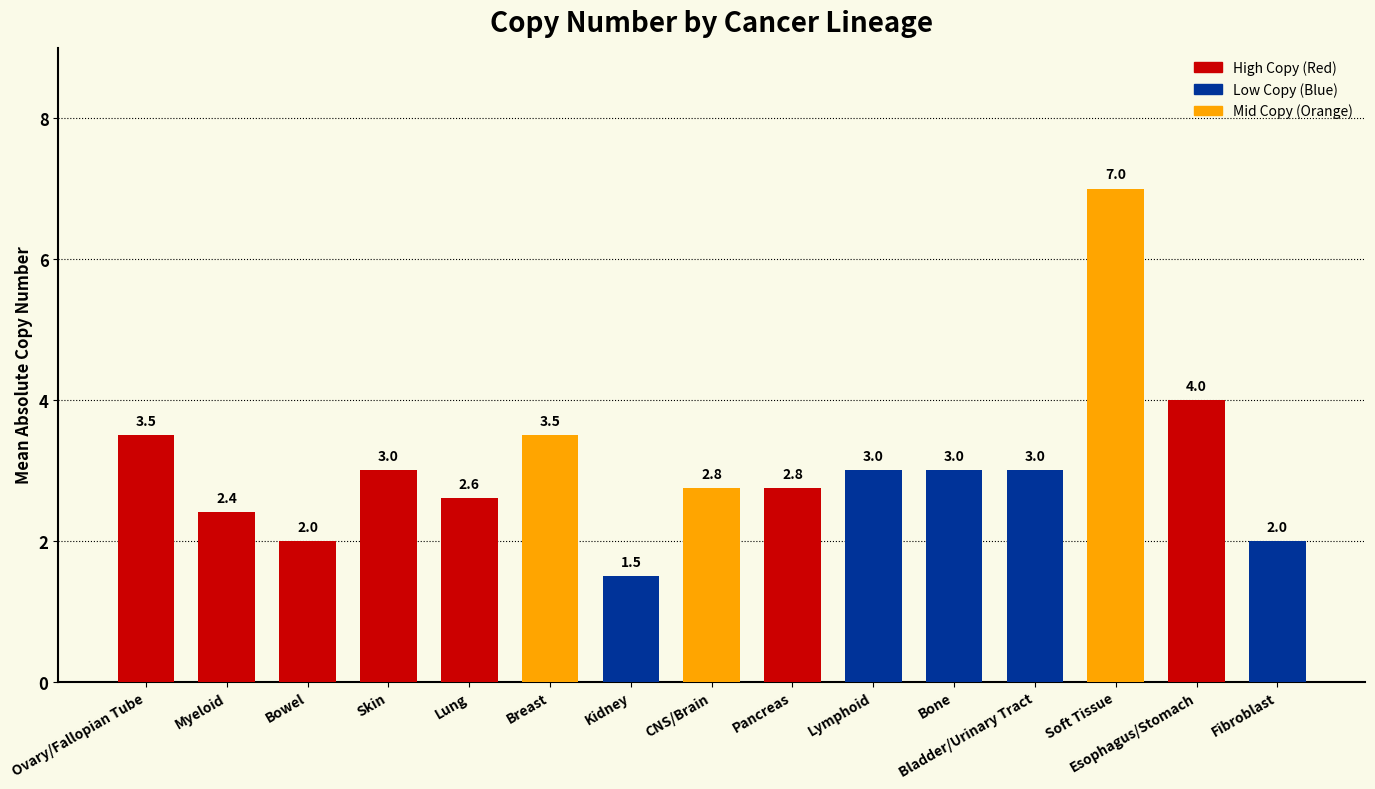

What is the difference between the second highest and second lowest values?

2.0